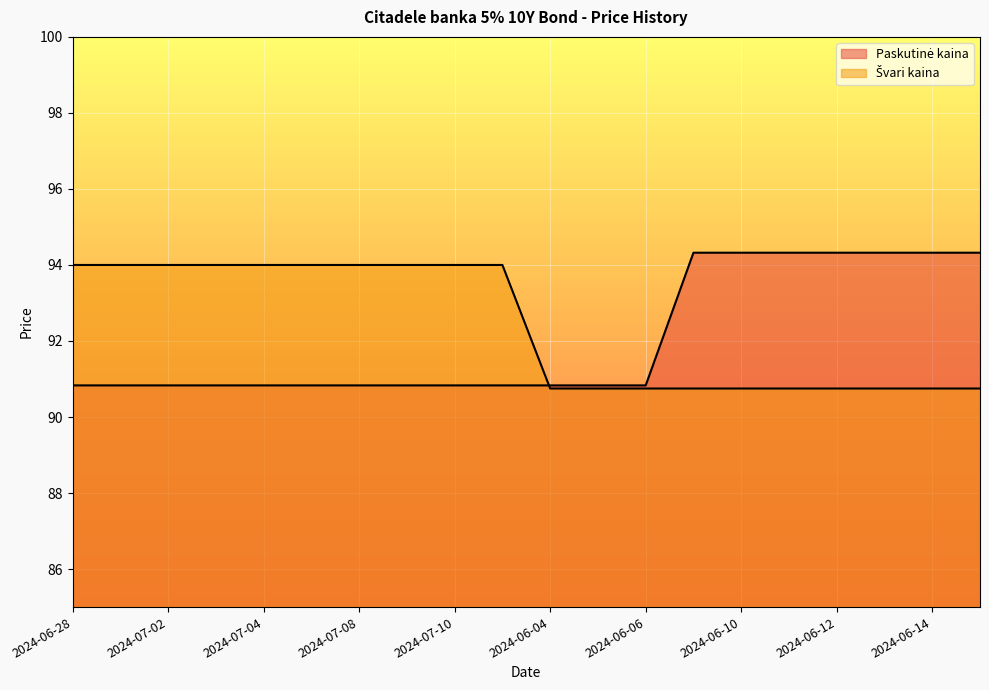

Reading left to right, extract all data points from this chart.

Paskutinė kaina: 90.8	90.8	90.8	90.8	90.8	90.8	90.8	90.8	90.8	90.8	90.8	90.8	90.8	94.3	94.3	94.3	94.3	94.3	94.3	94.3
Švari kaina: 94.0	94.0	94.0	94.0	94.0	94.0	94.0	94.0	94.0	94.0	90.8	90.8	90.8	90.8	90.8	90.8	90.8	90.8	90.8	90.8